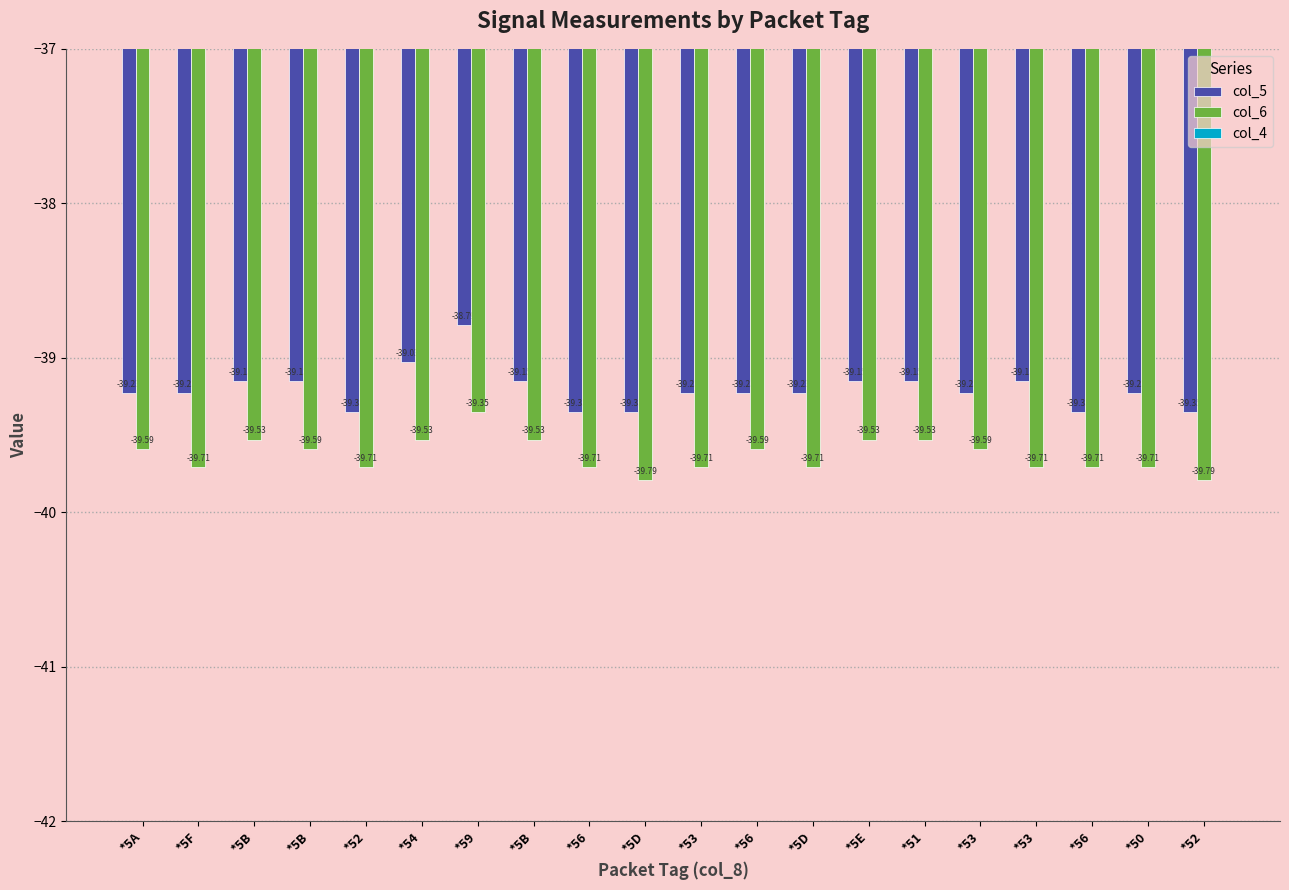

At which category is the sum across all series the highest?

*59